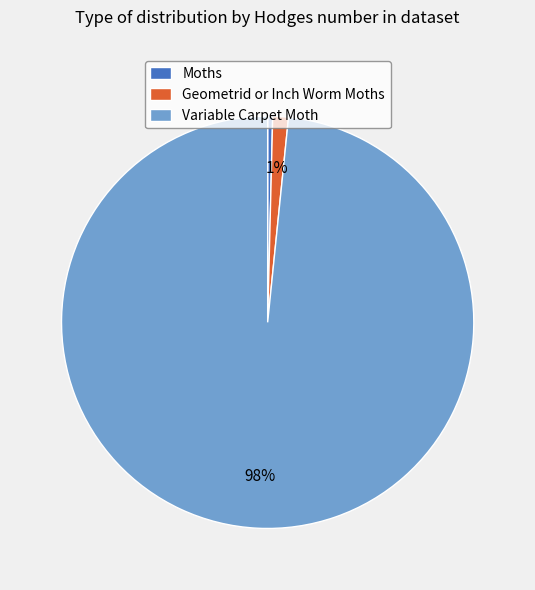

Is the sum of Moths and Variable Carpet Moth greater than half?

Yes